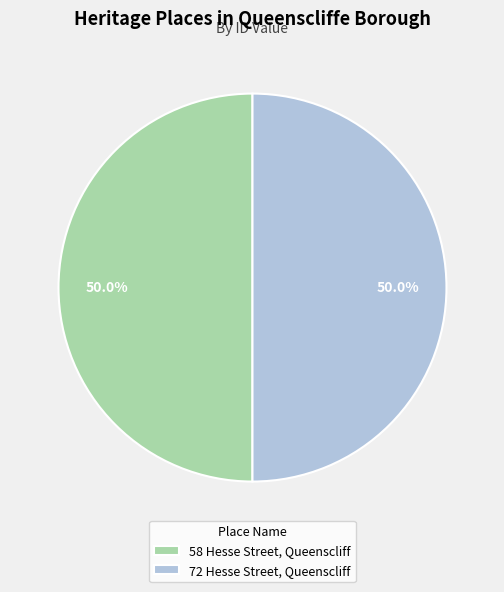

Approximately how many times larger is the value at 58 Hesse Street, Queenscliff compared to 72 Hesse Street, Queenscliff?

1.0